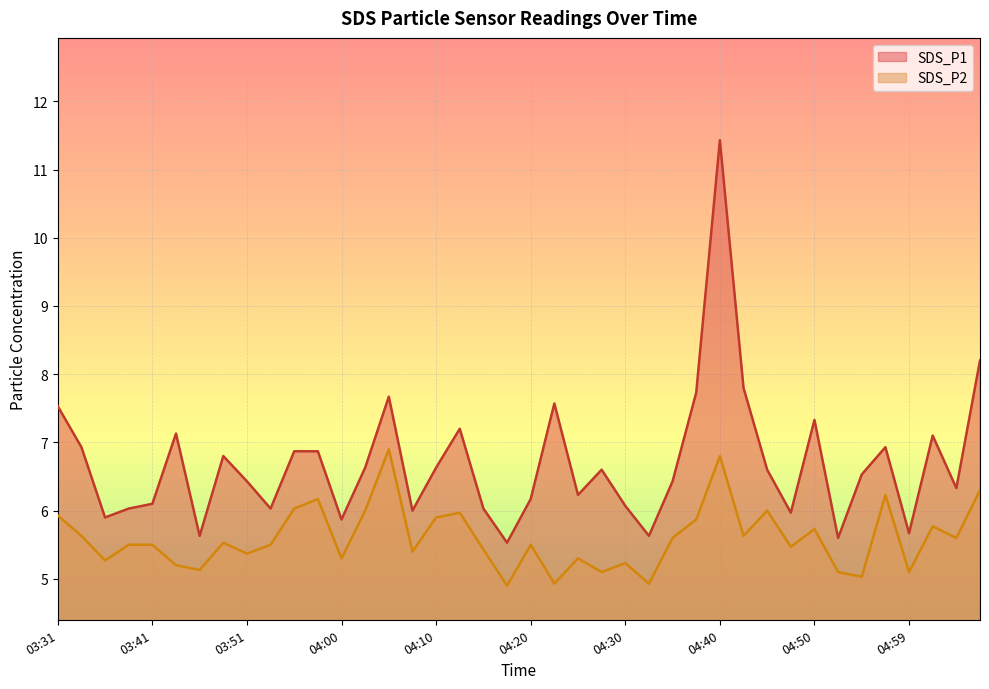

What are all the series names shown in the legend?

SDS_P1, SDS_P2